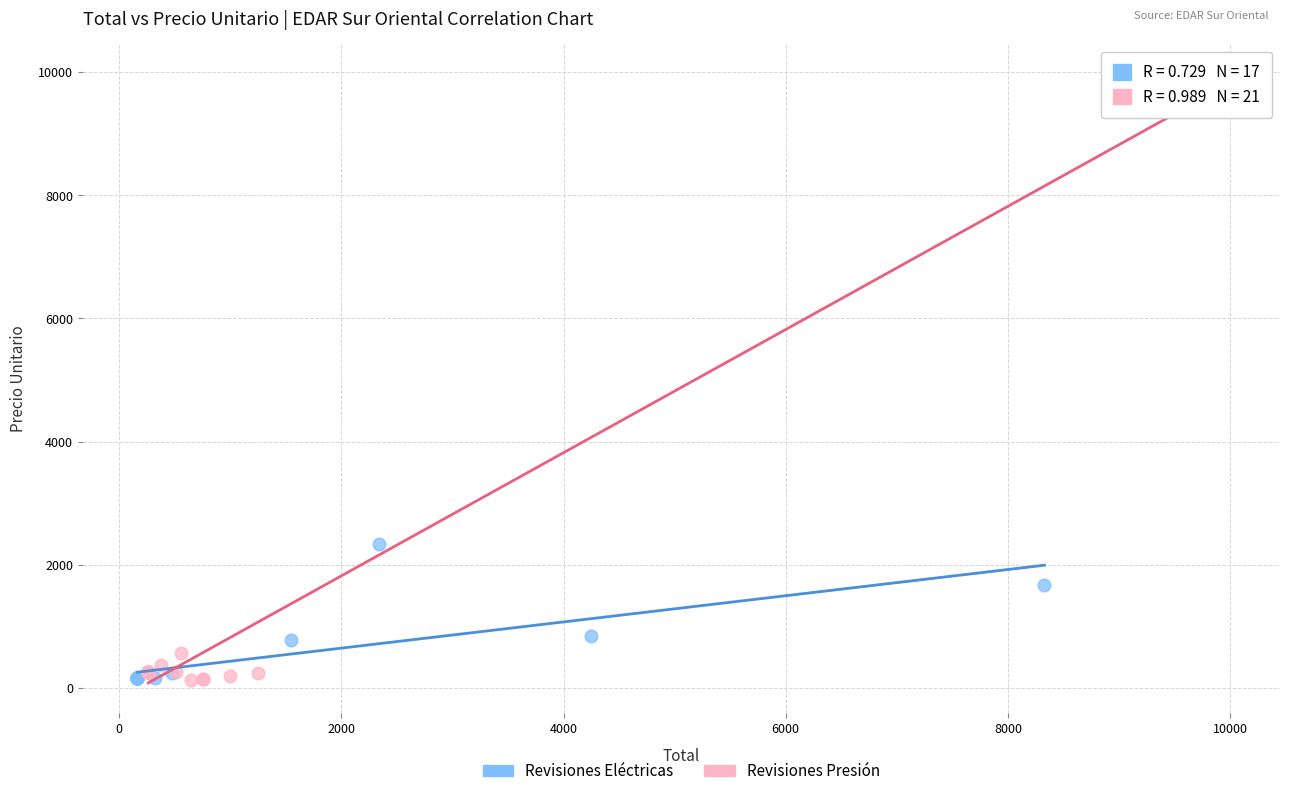

Which series has the widest spread of Y values?

Revisiones Presión